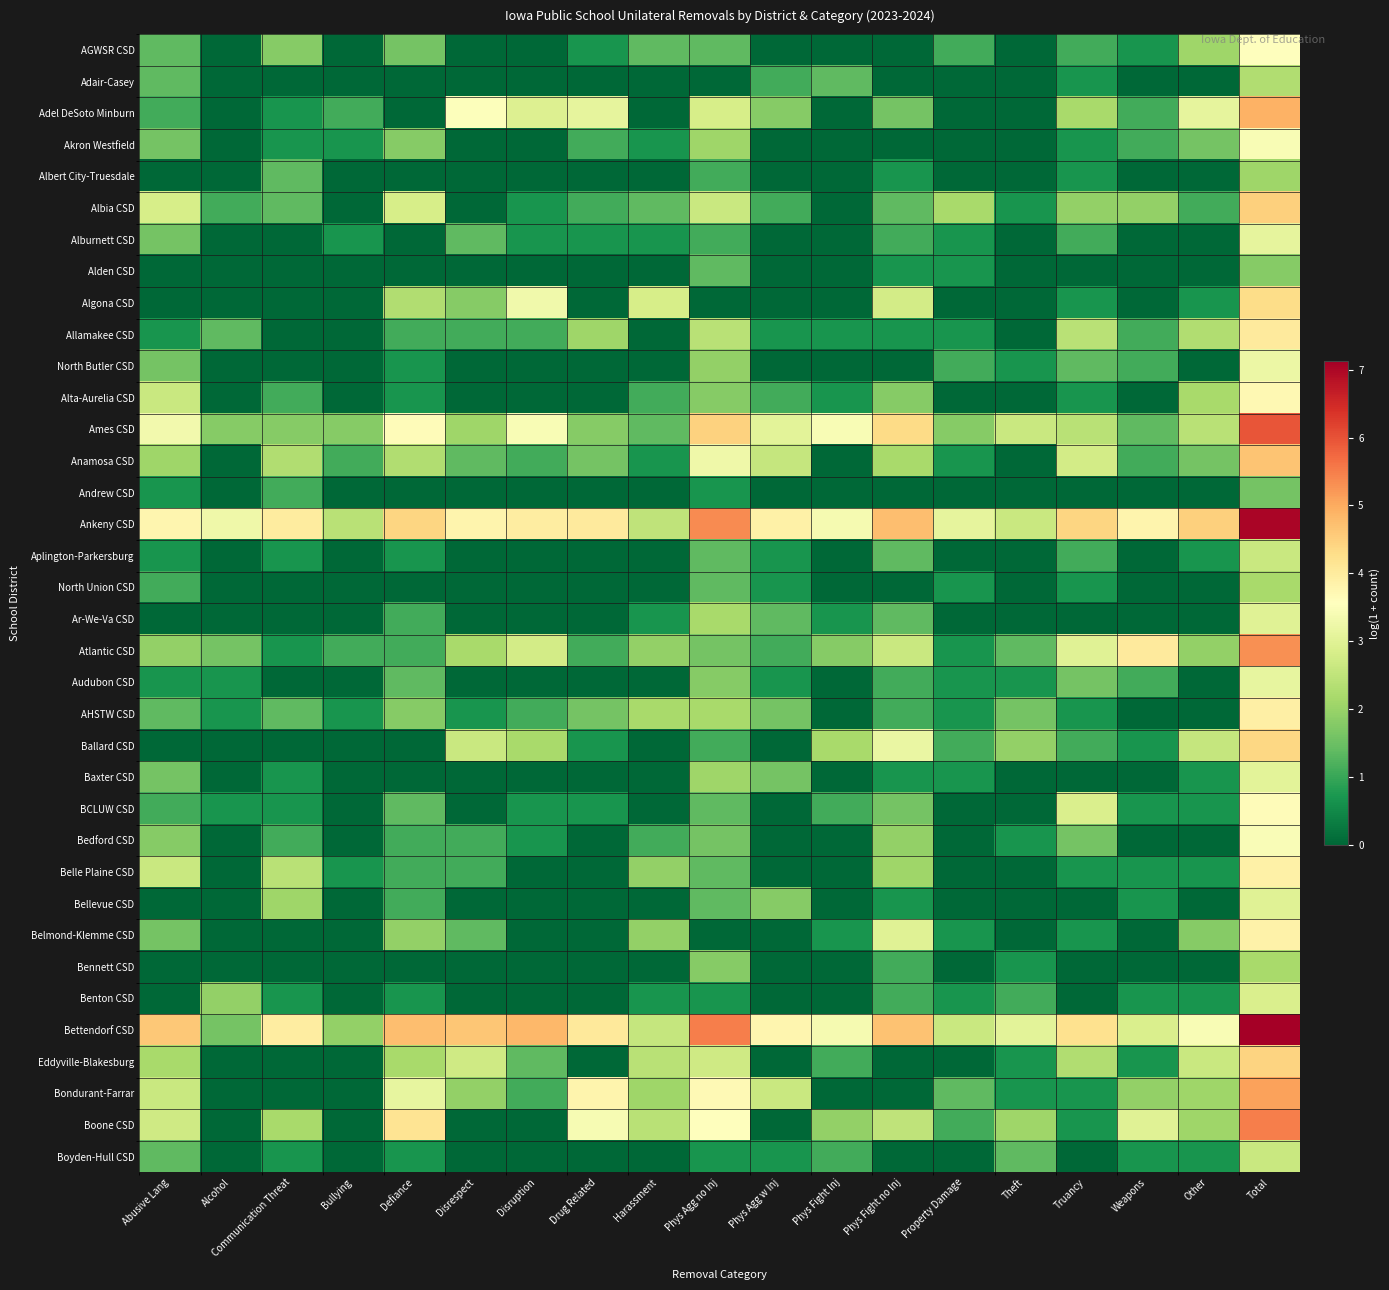

Reading left to right, what are all the values shown in this chart?

AGWSR CSD: Abusive Lang=1.4	Alcohol=0.0	Communication Threat=1.8	Bullying=0.0	Defiance=1.6	Disrespect=0.0	Disruption=0.0	Drug Related=0.7	Harassment=1.4	Phys Agg no Inj=1.4	Phys Agg w Inj=0.0	Phys Fight Inj=0.0	Phys Fight no Inj=0.0	Property Damage=1.1	Theft=0.0	Truancy=1.1	Weapons=0.7	Other=2.1	Total=3.6
Adair-Casey: Abusive Lang=1.4	Alcohol=0.0	Communication Threat=0.0	Bullying=0.0	Defiance=0.0	Disrespect=0.0	Disruption=0.0	Drug Related=0.0	Harassment=0.0	Phys Agg no Inj=0.0	Phys Agg w Inj=1.1	Phys Fight Inj=1.4	Phys Fight no Inj=0.0	Property Damage=0.0	Theft=0.0	Truancy=0.7	Weapons=0.0	Other=0.0	Total=2.3
Adel DeSoto Minburn: Abusive Lang=1.1	Alcohol=0.0	Communication Threat=0.7	Bullying=1.1	Defiance=0.0	Disrespect=3.5	Disruption=2.9	Drug Related=3.1	Harassment=0.0	Phys Agg no Inj=2.8	Phys Agg w Inj=1.8	Phys Fight Inj=0.0	Phys Fight no Inj=1.6	Property Damage=0.0	Theft=0.0	Truancy=2.2	Weapons=1.1	Other=3.1	Total=4.9
Akron Westfield: Abusive Lang=1.6	Alcohol=0.0	Communication Threat=0.7	Bullying=0.7	Defiance=1.8	Disrespect=0.0	Disruption=0.0	Drug Related=1.1	Harassment=0.7	Phys Agg no Inj=2.1	Phys Agg w Inj=0.0	Phys Fight Inj=0.0	Phys Fight no Inj=0.0	Property Damage=0.0	Theft=0.0	Truancy=0.7	Weapons=1.1	Other=1.6	Total=3.4
Albert City-Truesdale: Abusive Lang=0.0	Alcohol=0.0	Communication Threat=1.4	Bullying=0.0	Defiance=0.0	Disrespect=0.0	Disruption=0.0	Drug Related=0.0	Harassment=0.0	Phys Agg no Inj=1.1	Phys Agg w Inj=0.0	Phys Fight Inj=0.0	Phys Fight no Inj=0.7	Property Damage=0.0	Theft=0.0	Truancy=0.7	Weapons=0.0	Other=0.0	Total=2.1
Albia CSD: Abusive Lang=2.8	Alcohol=1.1	Communication Threat=1.4	Bullying=0.0	Defiance=2.8	Disrespect=0.0	Disruption=0.7	Drug Related=1.1	Harassment=1.4	Phys Agg no Inj=2.6	Phys Agg w Inj=1.1	Phys Fight Inj=0.0	Phys Fight no Inj=1.4	Property Damage=2.2	Theft=0.7	Truancy=1.9	Weapons=1.9	Other=1.1	Total=4.5
Alburnett CSD: Abusive Lang=1.6	Alcohol=0.0	Communication Threat=0.0	Bullying=0.7	Defiance=0.0	Disrespect=1.4	Disruption=0.7	Drug Related=0.7	Harassment=0.7	Phys Agg no Inj=1.1	Phys Agg w Inj=0.0	Phys Fight Inj=0.0	Phys Fight no Inj=1.1	Property Damage=0.7	Theft=0.0	Truancy=1.1	Weapons=0.0	Other=0.0	Total=3.1
Alden CSD: Abusive Lang=0.0	Alcohol=0.0	Communication Threat=0.0	Bullying=0.0	Defiance=0.0	Disrespect=0.0	Disruption=0.0	Drug Related=0.0	Harassment=0.0	Phys Agg no Inj=1.4	Phys Agg w Inj=0.0	Phys Fight Inj=0.0	Phys Fight no Inj=0.7	Property Damage=0.7	Theft=0.0	Truancy=0.0	Weapons=0.0	Other=0.0	Total=1.8
Algona CSD: Abusive Lang=0.0	Alcohol=0.0	Communication Threat=0.0	Bullying=0.0	Defiance=2.3	Disrespect=1.8	Disruption=3.3	Drug Related=0.0	Harassment=2.8	Phys Agg no Inj=0.0	Phys Agg w Inj=0.0	Phys Fight Inj=0.0	Phys Fight no Inj=2.8	Property Damage=0.0	Theft=0.0	Truancy=0.7	Weapons=0.0	Other=0.7	Total=4.3
Allamakee CSD: Abusive Lang=0.7	Alcohol=1.4	Communication Threat=0.0	Bullying=0.0	Defiance=1.1	Disrespect=1.1	Disruption=1.1	Drug Related=2.1	Harassment=0.0	Phys Agg no Inj=2.4	Phys Agg w Inj=0.7	Phys Fight Inj=0.7	Phys Fight no Inj=0.7	Property Damage=0.7	Theft=0.0	Truancy=2.4	Weapons=1.1	Other=2.3	Total=4.0
North Butler CSD: Abusive Lang=1.6	Alcohol=0.0	Communication Threat=0.0	Bullying=0.0	Defiance=0.7	Disrespect=0.0	Disruption=0.0	Drug Related=0.0	Harassment=0.0	Phys Agg no Inj=1.9	Phys Agg w Inj=0.0	Phys Fight Inj=0.0	Phys Fight no Inj=0.0	Property Damage=1.1	Theft=0.7	Truancy=1.4	Weapons=1.1	Other=0.0	Total=3.2
Alta-Aurelia CSD: Abusive Lang=2.6	Alcohol=0.0	Communication Threat=1.1	Bullying=0.0	Defiance=0.7	Disrespect=0.0	Disruption=0.0	Drug Related=0.0	Harassment=1.1	Phys Agg no Inj=1.8	Phys Agg w Inj=1.1	Phys Fight Inj=0.7	Phys Fight no Inj=1.8	Property Damage=0.0	Theft=0.0	Truancy=0.7	Weapons=0.0	Other=2.2	Total=3.7
Ames CSD: Abusive Lang=3.3	Alcohol=1.8	Communication Threat=1.8	Bullying=1.8	Defiance=3.6	Disrespect=2.1	Disruption=3.4	Drug Related=1.8	Harassment=1.4	Phys Agg no Inj=4.5	Phys Agg w Inj=3.0	Phys Fight Inj=3.4	Phys Fight no Inj=4.3	Property Damage=1.8	Theft=2.6	Truancy=2.4	Weapons=1.4	Other=2.4	Total=6.0
Anamosa CSD: Abusive Lang=2.1	Alcohol=0.0	Communication Threat=2.3	Bullying=1.1	Defiance=2.3	Disrespect=1.4	Disruption=1.1	Drug Related=1.6	Harassment=0.7	Phys Agg no Inj=3.3	Phys Agg w Inj=2.6	Phys Fight Inj=0.0	Phys Fight no Inj=2.2	Property Damage=0.7	Theft=0.0	Truancy=2.8	Weapons=1.1	Other=1.6	Total=4.7
Andrew CSD: Abusive Lang=0.7	Alcohol=0.0	Communication Threat=1.1	Bullying=0.0	Defiance=0.0	Disrespect=0.0	Disruption=0.0	Drug Related=0.0	Harassment=0.0	Phys Agg no Inj=0.7	Phys Agg w Inj=0.0	Phys Fight Inj=0.0	Phys Fight no Inj=0.0	Property Damage=0.0	Theft=0.0	Truancy=0.0	Weapons=0.0	Other=0.0	Total=1.6
Ankeny CSD: Abusive Lang=3.8	Alcohol=3.3	Communication Threat=4.0	Bullying=2.4	Defiance=4.4	Disrespect=3.8	Disruption=4.0	Drug Related=4.0	Harassment=2.5	Phys Agg no Inj=5.3	Phys Agg w Inj=3.9	Phys Fight Inj=3.4	Phys Fight no Inj=4.7	Property Damage=3.1	Theft=2.6	Truancy=4.4	Weapons=3.8	Other=4.5	Total=7.0
Aplington-Parkersburg: Abusive Lang=0.7	Alcohol=0.0	Communication Threat=0.7	Bullying=0.0	Defiance=0.7	Disrespect=0.0	Disruption=0.0	Drug Related=0.0	Harassment=0.0	Phys Agg no Inj=1.4	Phys Agg w Inj=0.7	Phys Fight Inj=0.0	Phys Fight no Inj=1.4	Property Damage=0.0	Theft=0.0	Truancy=1.1	Weapons=0.0	Other=0.7	Total=2.6
North Union CSD: Abusive Lang=1.1	Alcohol=0.0	Communication Threat=0.0	Bullying=0.0	Defiance=0.0	Disrespect=0.0	Disruption=0.0	Drug Related=0.0	Harassment=0.0	Phys Agg no Inj=1.4	Phys Agg w Inj=0.7	Phys Fight Inj=0.0	Phys Fight no Inj=0.0	Property Damage=0.7	Theft=0.0	Truancy=0.7	Weapons=0.0	Other=0.0	Total=2.2
Ar-We-Va CSD: Abusive Lang=0.0	Alcohol=0.0	Communication Threat=0.0	Bullying=0.0	Defiance=1.1	Disrespect=0.0	Disruption=0.0	Drug Related=0.0	Harassment=0.7	Phys Agg no Inj=2.2	Phys Agg w Inj=1.4	Phys Fight Inj=0.7	Phys Fight no Inj=1.4	Property Damage=0.0	Theft=0.0	Truancy=0.0	Weapons=0.0	Other=0.0	Total=3.0
Atlantic CSD: Abusive Lang=1.9	Alcohol=1.6	Communication Threat=0.7	Bullying=1.1	Defiance=1.1	Disrespect=2.2	Disruption=2.8	Drug Related=1.1	Harassment=1.9	Phys Agg no Inj=1.6	Phys Agg w Inj=1.1	Phys Fight Inj=1.8	Phys Fight no Inj=2.6	Property Damage=0.7	Theft=1.4	Truancy=3.0	Weapons=4.0	Other=1.9	Total=5.3
Audubon CSD: Abusive Lang=0.7	Alcohol=0.7	Communication Threat=0.0	Bullying=0.0	Defiance=1.4	Disrespect=0.0	Disruption=0.0	Drug Related=0.0	Harassment=0.0	Phys Agg no Inj=1.8	Phys Agg w Inj=0.7	Phys Fight Inj=0.0	Phys Fight no Inj=1.1	Property Damage=0.7	Theft=0.7	Truancy=1.6	Weapons=1.1	Other=0.0	Total=3.1
AHSTW CSD: Abusive Lang=1.4	Alcohol=0.7	Communication Threat=1.4	Bullying=0.7	Defiance=1.8	Disrespect=0.7	Disruption=1.1	Drug Related=1.6	Harassment=2.2	Phys Agg no Inj=2.2	Phys Agg w Inj=1.6	Phys Fight Inj=0.0	Phys Fight no Inj=1.1	Property Damage=0.7	Theft=1.6	Truancy=0.7	Weapons=0.0	Other=0.0	Total=3.9
Ballard CSD: Abusive Lang=0.0	Alcohol=0.0	Communication Threat=0.0	Bullying=0.0	Defiance=0.0	Disrespect=2.6	Disruption=2.2	Drug Related=0.7	Harassment=0.0	Phys Agg no Inj=1.1	Phys Agg w Inj=0.0	Phys Fight Inj=2.2	Phys Fight no Inj=3.2	Property Damage=1.1	Theft=1.9	Truancy=1.1	Weapons=0.7	Other=2.6	Total=4.4
Baxter CSD: Abusive Lang=1.6	Alcohol=0.0	Communication Threat=0.7	Bullying=0.0	Defiance=0.0	Disrespect=0.0	Disruption=0.0	Drug Related=0.0	Harassment=0.0	Phys Agg no Inj=2.1	Phys Agg w Inj=1.6	Phys Fight Inj=0.0	Phys Fight no Inj=0.7	Property Damage=0.7	Theft=0.0	Truancy=0.0	Weapons=0.0	Other=0.7	Total=3.0
BCLUW CSD: Abusive Lang=1.1	Alcohol=0.7	Communication Threat=0.7	Bullying=0.0	Defiance=1.4	Disrespect=0.0	Disruption=0.7	Drug Related=0.7	Harassment=0.0	Phys Agg no Inj=1.4	Phys Agg w Inj=0.0	Phys Fight Inj=1.1	Phys Fight no Inj=1.6	Property Damage=0.0	Theft=0.0	Truancy=2.9	Weapons=0.7	Other=0.7	Total=3.6
Bedford CSD: Abusive Lang=1.8	Alcohol=0.0	Communication Threat=1.1	Bullying=0.0	Defiance=1.1	Disrespect=1.1	Disruption=0.7	Drug Related=0.0	Harassment=1.1	Phys Agg no Inj=1.6	Phys Agg w Inj=0.0	Phys Fight Inj=0.0	Phys Fight no Inj=1.9	Property Damage=0.0	Theft=0.7	Truancy=1.6	Weapons=0.0	Other=0.0	Total=3.5
Belle Plaine CSD: Abusive Lang=2.6	Alcohol=0.0	Communication Threat=2.4	Bullying=0.7	Defiance=1.1	Disrespect=1.1	Disruption=0.0	Drug Related=0.0	Harassment=1.9	Phys Agg no Inj=1.4	Phys Agg w Inj=0.0	Phys Fight Inj=0.0	Phys Fight no Inj=2.1	Property Damage=0.0	Theft=0.0	Truancy=0.7	Weapons=0.7	Other=0.7	Total=3.9
Bellevue CSD: Abusive Lang=0.0	Alcohol=0.0	Communication Threat=2.1	Bullying=0.0	Defiance=1.1	Disrespect=0.0	Disruption=0.0	Drug Related=0.0	Harassment=0.0	Phys Agg no Inj=1.4	Phys Agg w Inj=1.8	Phys Fight Inj=0.0	Phys Fight no Inj=0.7	Property Damage=0.0	Theft=0.0	Truancy=0.0	Weapons=0.7	Other=0.0	Total=3.0
Belmond-Klemme CSD: Abusive Lang=1.6	Alcohol=0.0	Communication Threat=0.0	Bullying=0.0	Defiance=1.9	Disrespect=1.4	Disruption=0.0	Drug Related=0.0	Harassment=1.9	Phys Agg no Inj=0.0	Phys Agg w Inj=0.0	Phys Fight Inj=0.7	Phys Fight no Inj=3.0	Property Damage=0.7	Theft=0.0	Truancy=0.7	Weapons=0.0	Other=1.8	Total=3.9
Bennett CSD: Abusive Lang=0.0	Alcohol=0.0	Communication Threat=0.0	Bullying=0.0	Defiance=0.0	Disrespect=0.0	Disruption=0.0	Drug Related=0.0	Harassment=0.0	Phys Agg no Inj=1.8	Phys Agg w Inj=0.0	Phys Fight Inj=0.0	Phys Fight no Inj=1.1	Property Damage=0.0	Theft=0.7	Truancy=0.0	Weapons=0.0	Other=0.0	Total=2.2
Benton CSD: Abusive Lang=0.0	Alcohol=1.9	Communication Threat=0.7	Bullying=0.0	Defiance=0.7	Disrespect=0.0	Disruption=0.0	Drug Related=0.0	Harassment=0.7	Phys Agg no Inj=0.7	Phys Agg w Inj=0.0	Phys Fight Inj=0.0	Phys Fight no Inj=1.1	Property Damage=0.7	Theft=1.1	Truancy=0.0	Weapons=0.7	Other=0.7	Total=2.9
Bettendorf CSD: Abusive Lang=4.6	Alcohol=1.6	Communication Threat=4.0	Bullying=1.9	Defiance=4.8	Disrespect=4.6	Disruption=4.8	Drug Related=4.0	Harassment=2.6	Phys Agg no Inj=5.5	Phys Agg w Inj=3.8	Phys Fight Inj=3.4	Phys Fight no Inj=4.7	Property Damage=2.6	Theft=3.0	Truancy=4.2	Weapons=2.9	Other=3.4	Total=7.1
Eddyville-Blakesburg: Abusive Lang=2.2	Alcohol=0.0	Communication Threat=0.0	Bullying=0.0	Defiance=2.2	Disrespect=2.7	Disruption=1.4	Drug Related=0.0	Harassment=2.4	Phys Agg no Inj=2.7	Phys Agg w Inj=0.0	Phys Fight Inj=1.1	Phys Fight no Inj=0.0	Property Damage=0.0	Theft=0.7	Truancy=2.3	Weapons=0.7	Other=2.6	Total=4.4
Bondurant-Farrar: Abusive Lang=2.6	Alcohol=0.0	Communication Threat=0.0	Bullying=0.0	Defiance=3.1	Disrespect=1.9	Disruption=1.1	Drug Related=3.8	Harassment=2.1	Phys Agg no Inj=3.7	Phys Agg w Inj=2.6	Phys Fight Inj=0.0	Phys Fight no Inj=0.0	Property Damage=1.4	Theft=0.7	Truancy=0.7	Weapons=1.9	Other=2.1	Total=5.1
Boone CSD: Abusive Lang=2.7	Alcohol=0.0	Communication Threat=2.2	Bullying=0.0	Defiance=4.2	Disrespect=0.0	Disruption=0.0	Drug Related=3.4	Harassment=2.4	Phys Agg no Inj=3.6	Phys Agg w Inj=0.0	Phys Fight Inj=1.9	Phys Fight no Inj=2.5	Property Damage=1.1	Theft=2.1	Truancy=0.7	Weapons=3.0	Other=2.1	Total=5.5
Boyden-Hull CSD: Abusive Lang=1.4	Alcohol=0.0	Communication Threat=0.7	Bullying=0.0	Defiance=0.7	Disrespect=0.0	Disruption=0.0	Drug Related=0.0	Harassment=0.0	Phys Agg no Inj=0.7	Phys Agg w Inj=0.7	Phys Fight Inj=1.1	Phys Fight no Inj=0.0	Property Damage=0.0	Theft=1.4	Truancy=0.0	Weapons=0.7	Other=0.7	Total=2.6